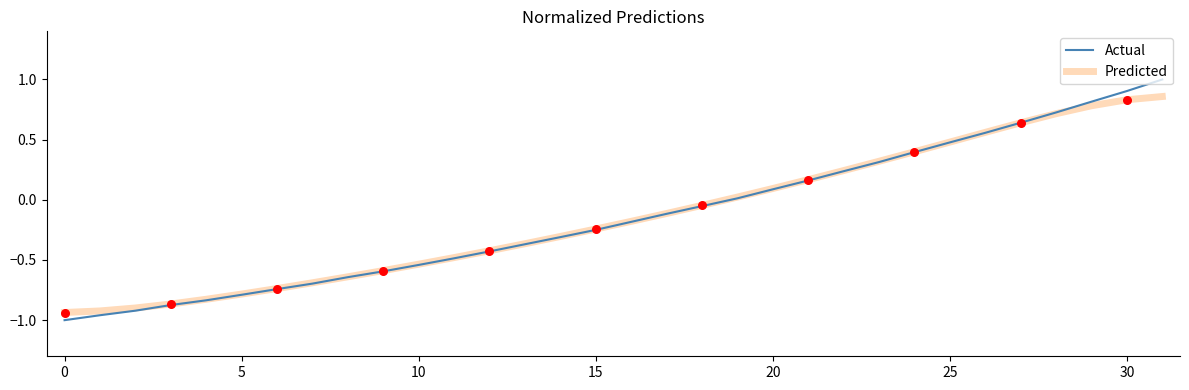

At how many categories does at least one series exceed 0?

13